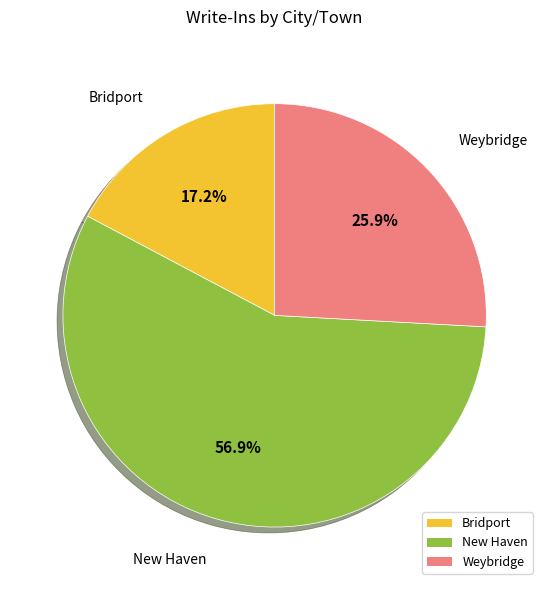

Count the number of slices in the pie.

3